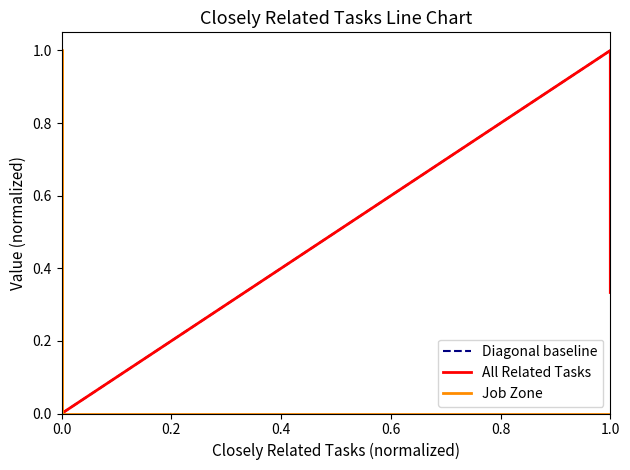

How many positive values does the All Related Tasks series have?

7